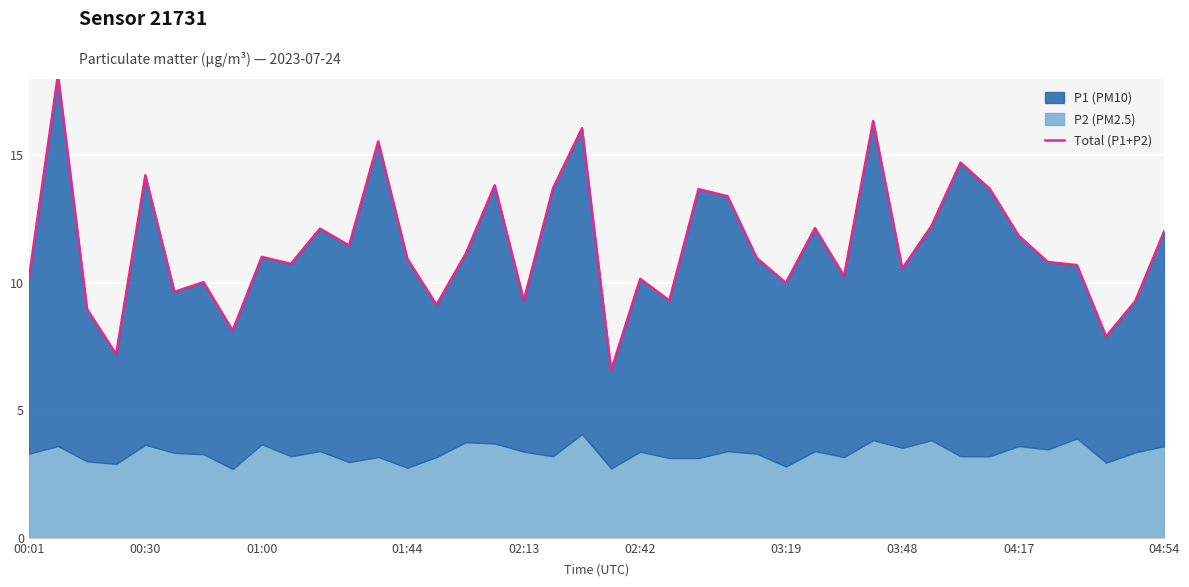

How many points are higher than both their immediate neighbors (excluding endpoints)?

13